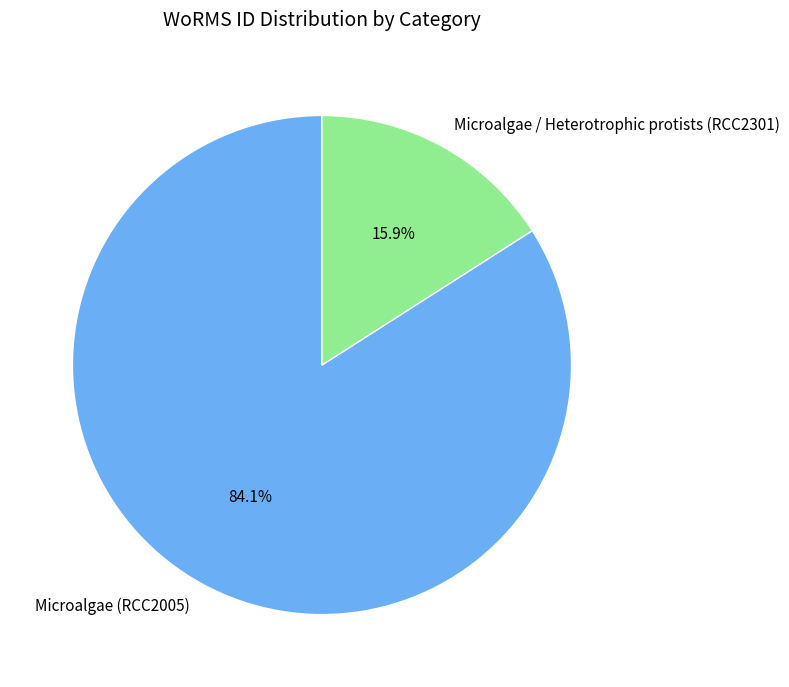

What is the largest slice in the pie chart?

Microalgae (RCC2005)